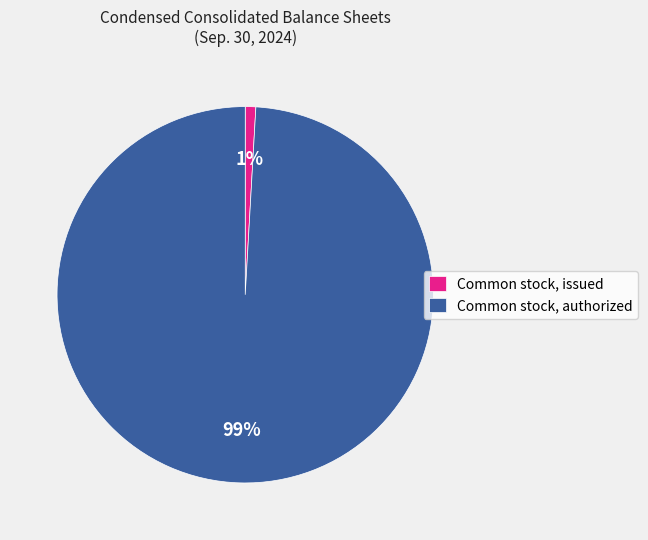

Does Common stock, issued account for over 50% of the chart?

No